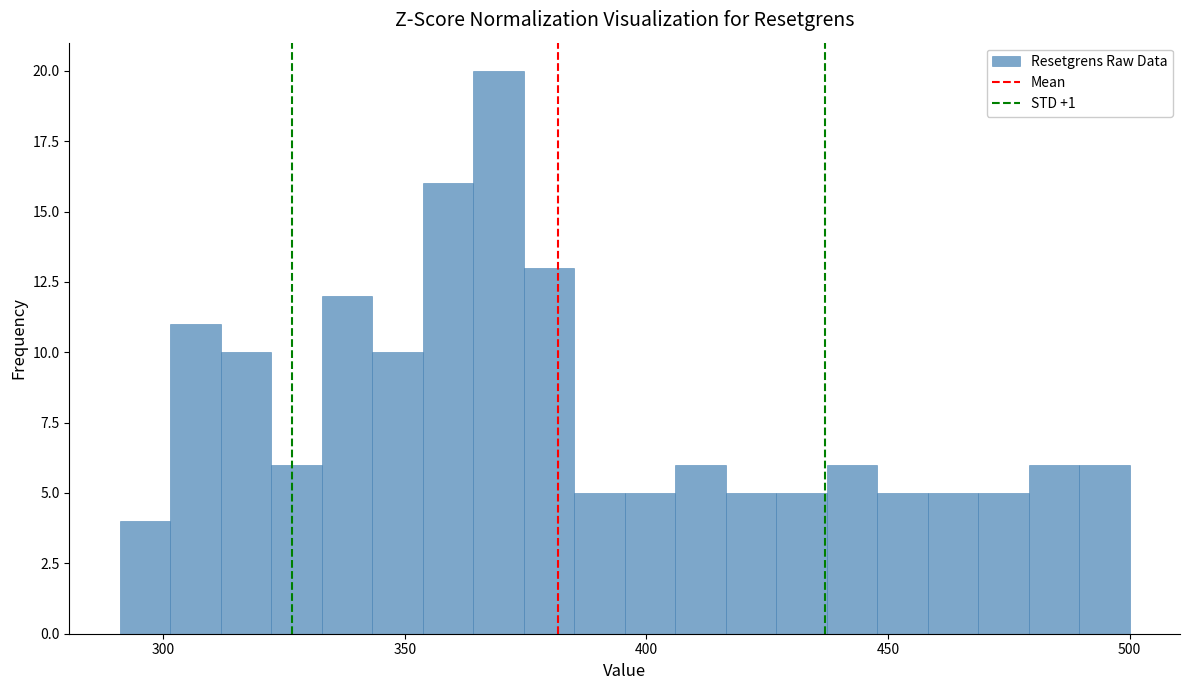

Around what value on the x-axis is the tallest bar? Give the approximate position of its centre, as read against the axis.

370